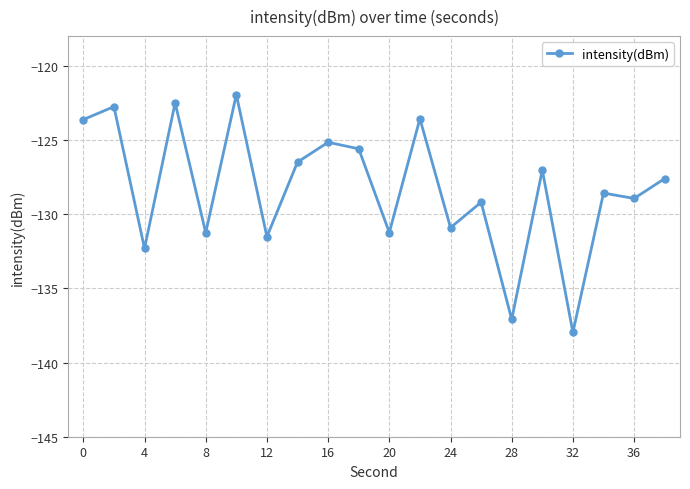

How many interior local valleys (lower than both neighbors) does the data have?

8